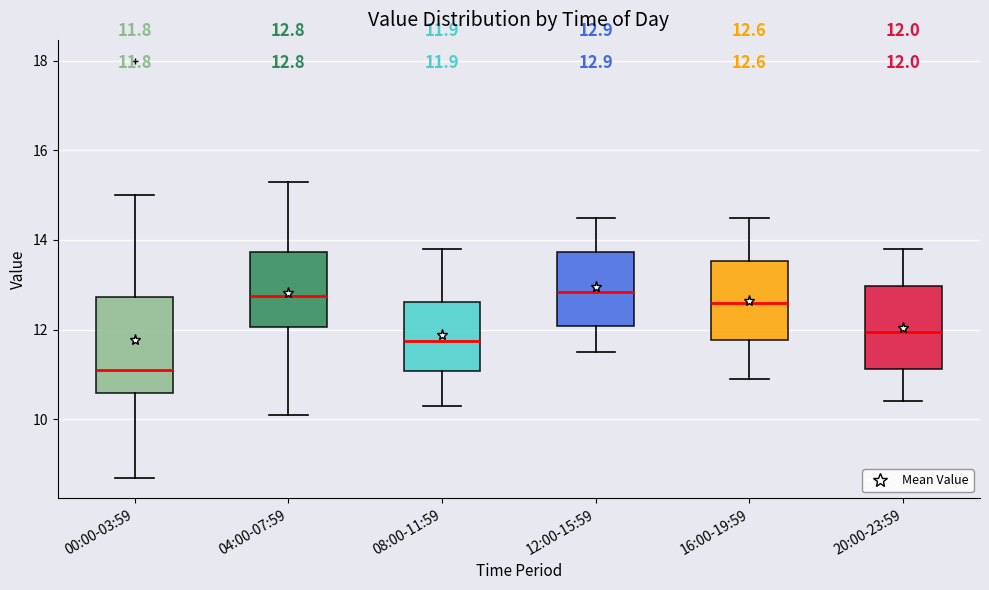

Which box is the tallest, from its lower edge to its upper edge?

00:00-03:59